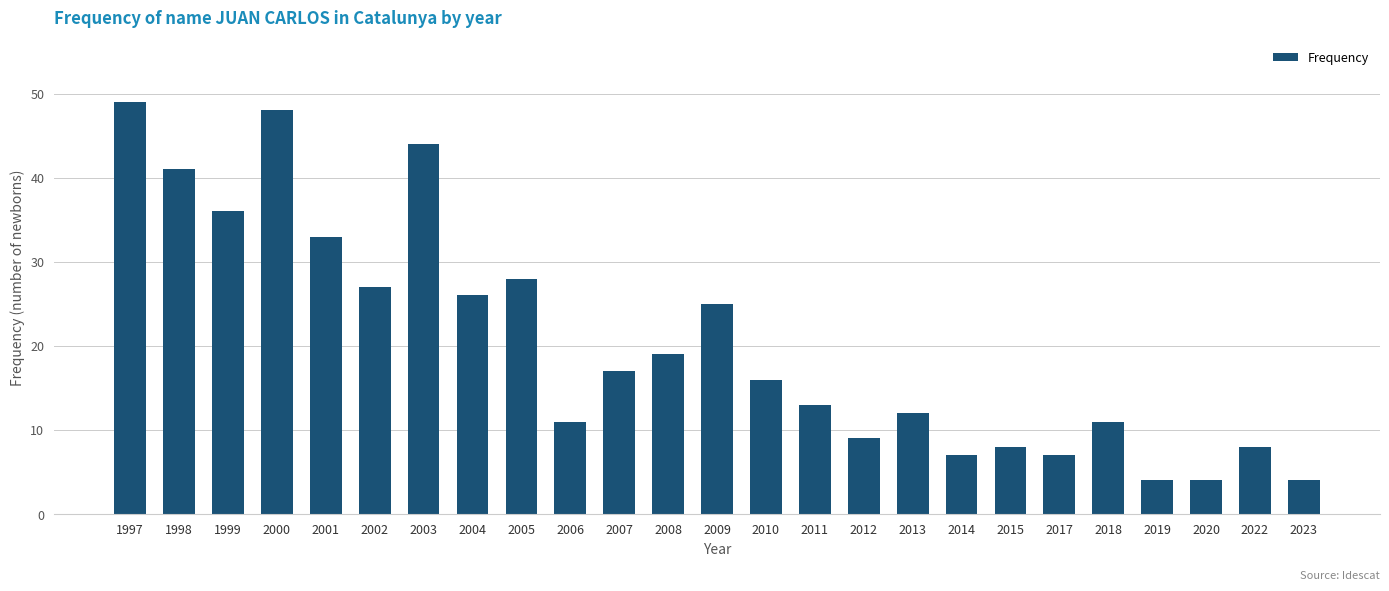

What is the difference between the maximum and minimum values?

45